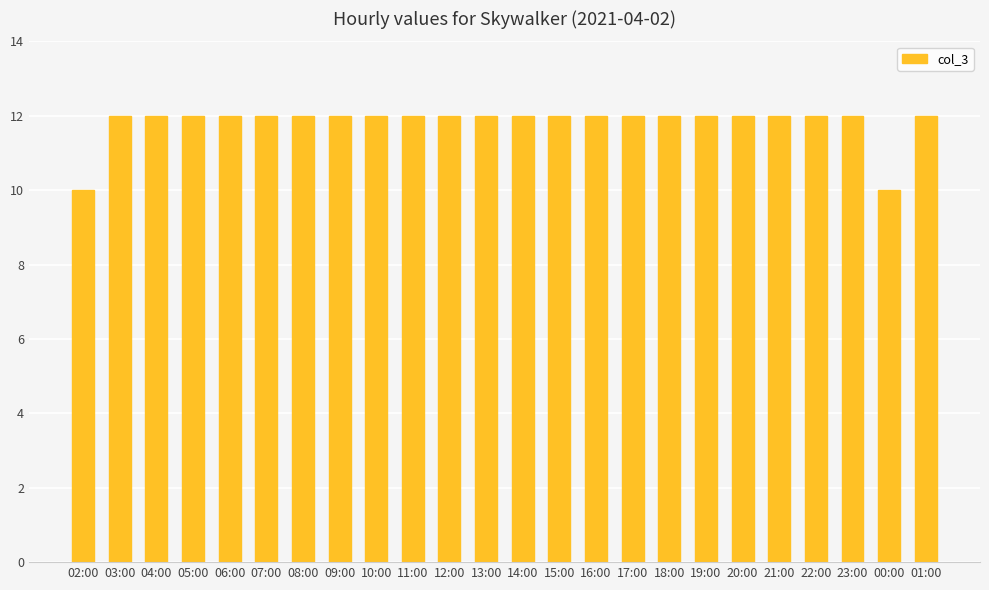

Reading left to right, what are all the values shown in this chart?

10	12	12	12	12	12	12	12	12	12	12	12	12	12	12	12	12	12	12	12	12	12	10	12